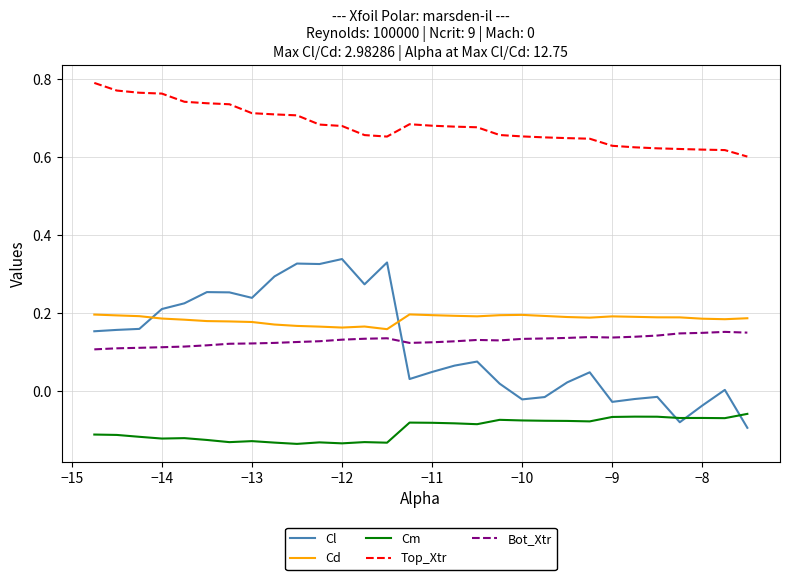

Which series has the largest total across all categories?

Top_Xtr